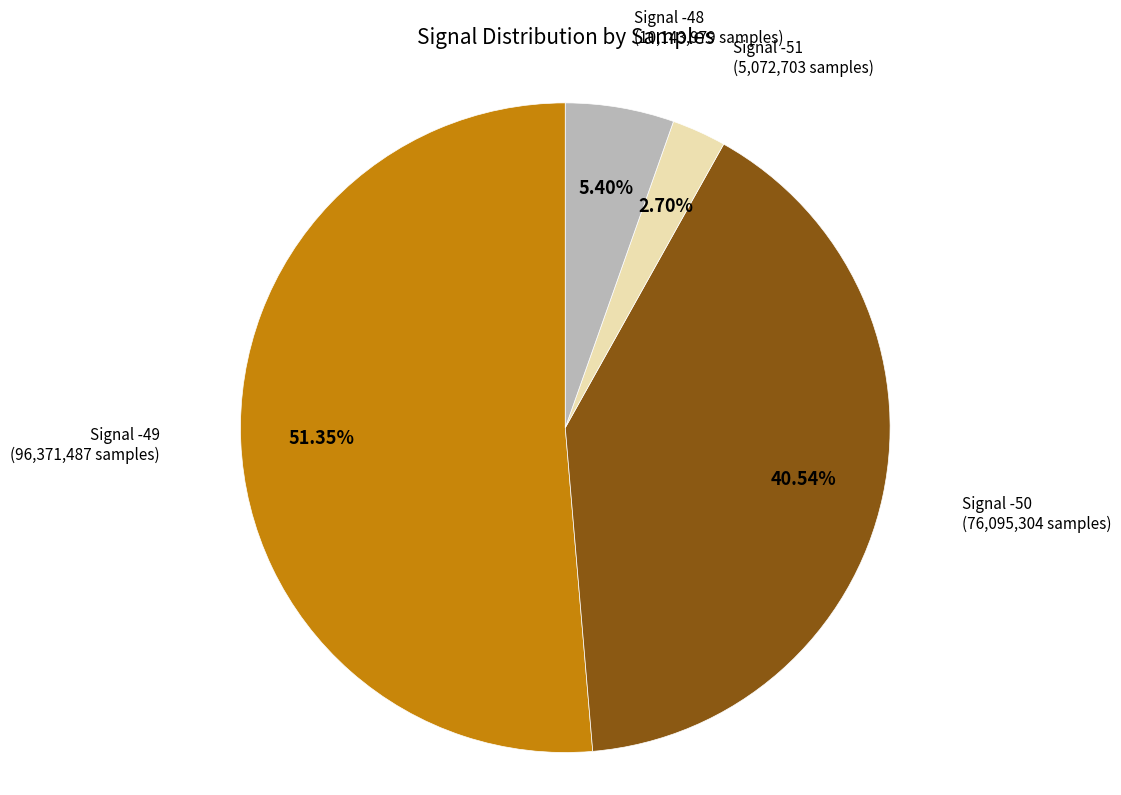

Does any single category account for the majority?

Yes